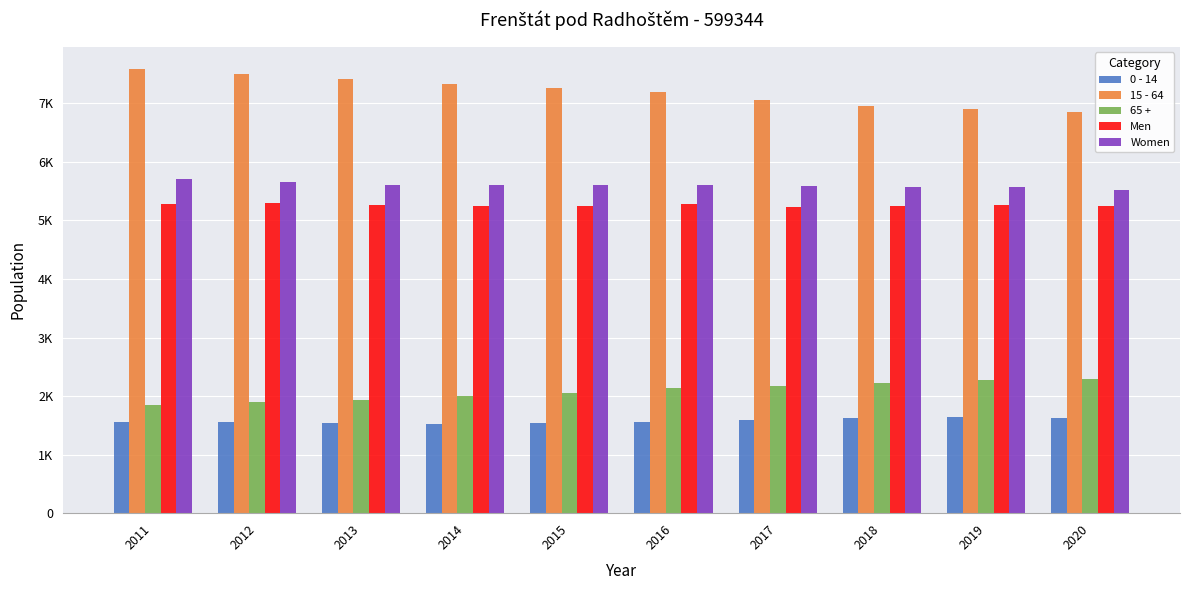

Reading left to right, transcribe all the data shown in this chart.

0 - 14: 1555	1550	1532	1519	1540	1558	1589	1629	1650	1624
15 - 64: 7589	7510	7411	7338	7264	7198	7064	6963	6911	6849
65 +: 1846	1898	1935	1995	2050	2131	2171	2228	2276	2293
Men: 5285	5294	5270	5243	5254	5278	5239	5256	5264	5244
Women: 5705	5664	5608	5609	5600	5609	5585	5564	5573	5522